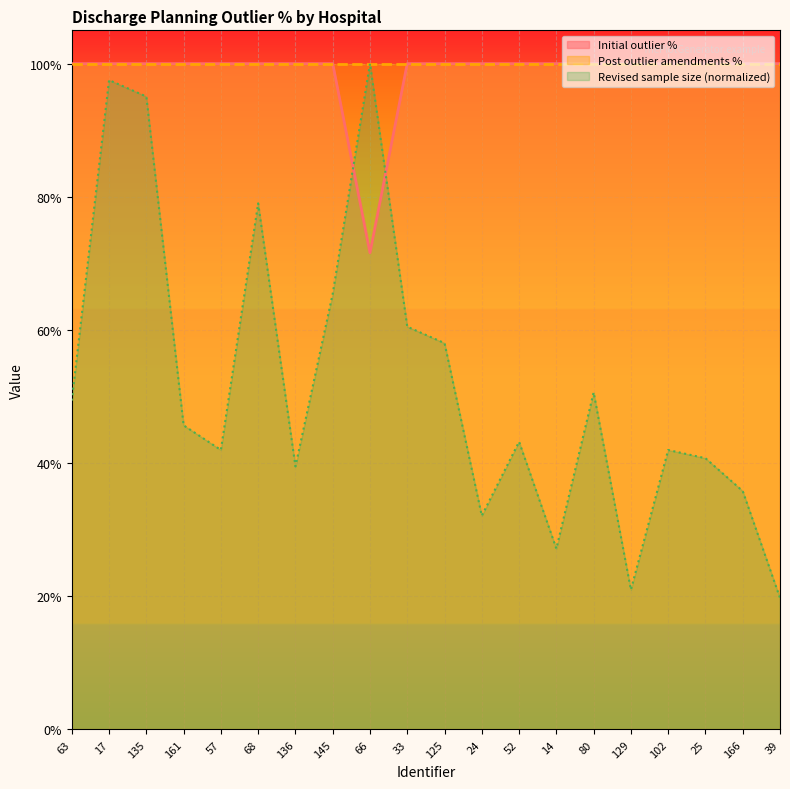

Which has a higher value, 68 or 125?

68